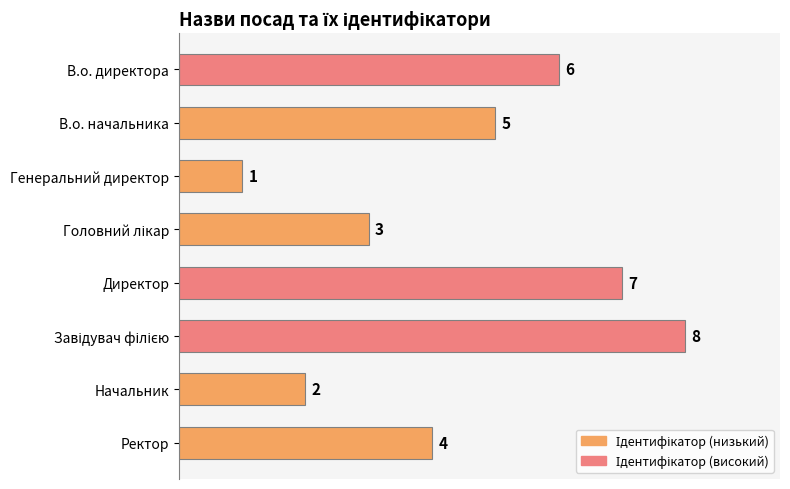

What is the change in value from В.о. директора to Директор?

+1